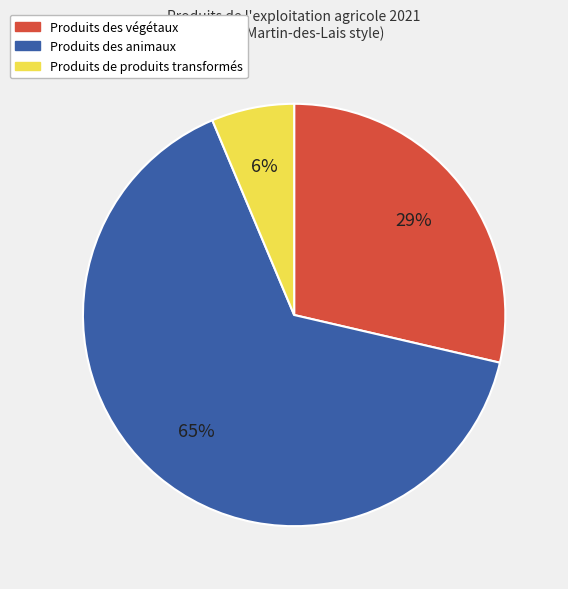

Which category has the smallest portion of the pie?

Produits de produits transformés